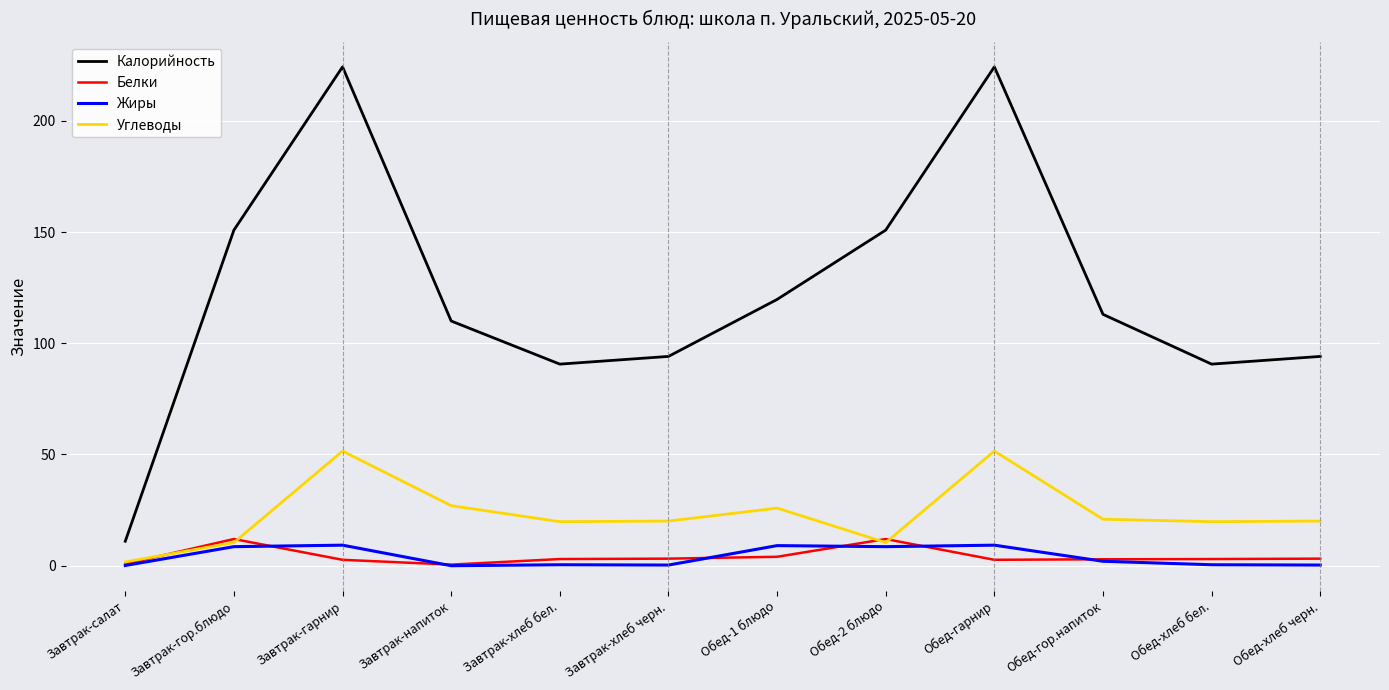

Does the chart have visible grid lines?

Yes